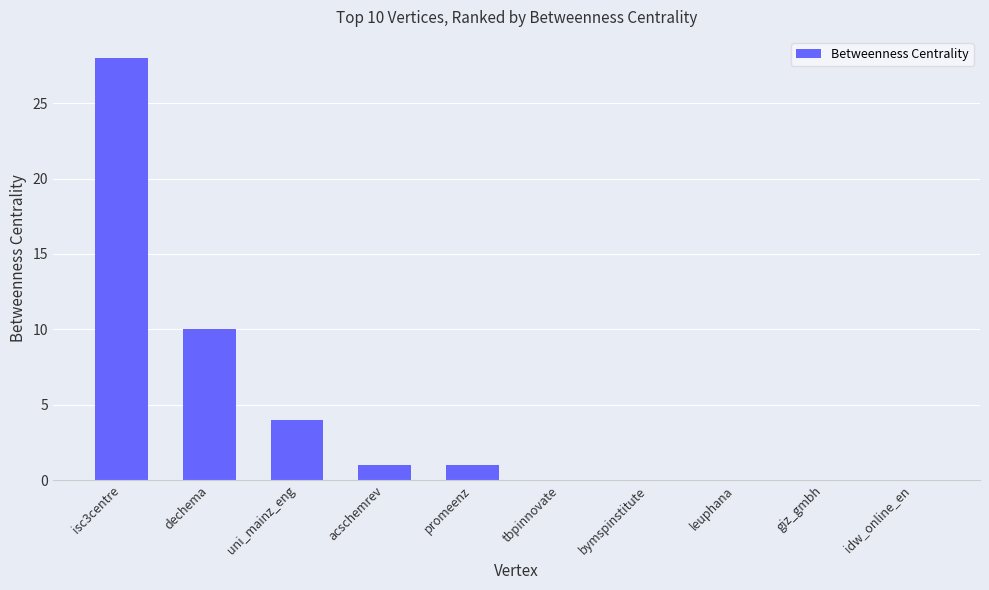

The chart shows a value of 4 at uni_mainz_eng. True or false?

True